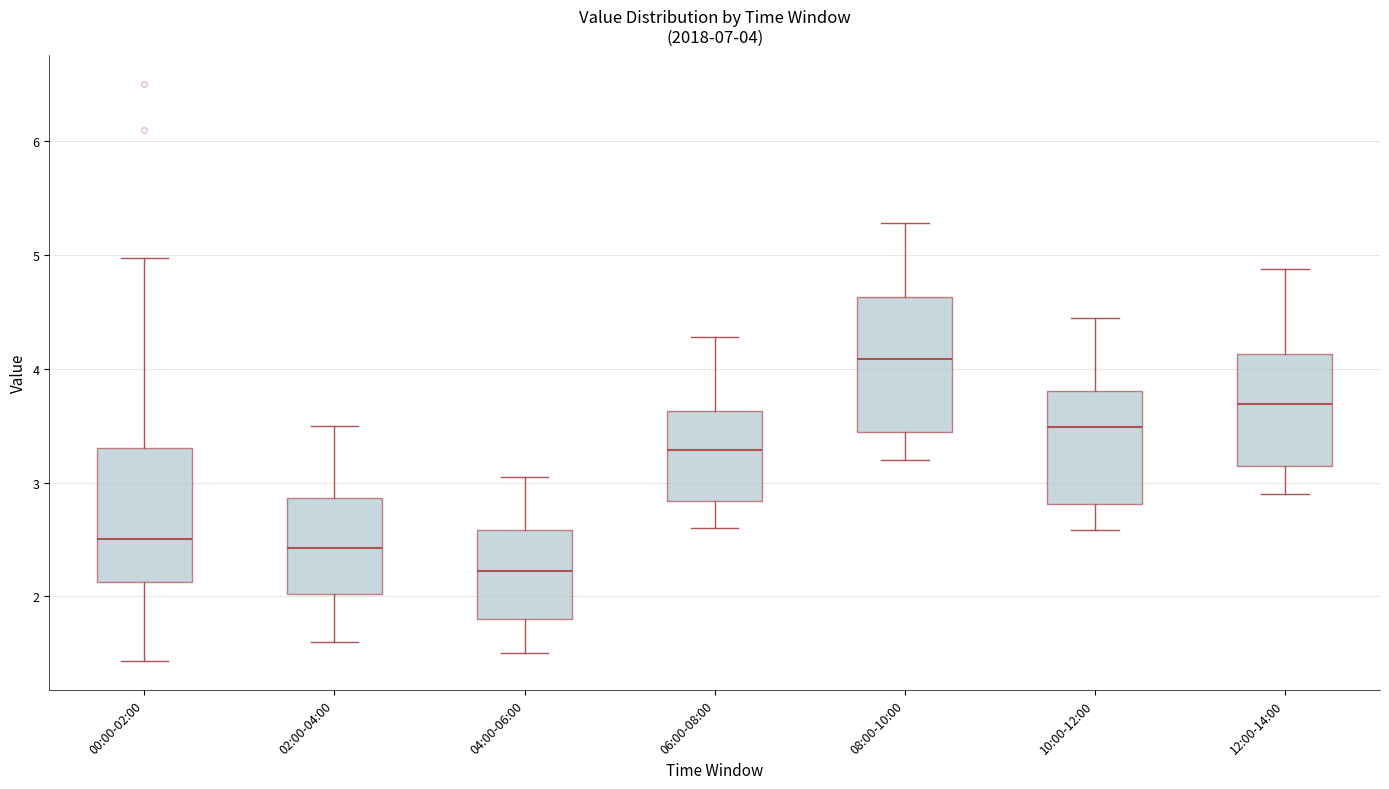

Which box has the lowest median line?

04:00-06:00